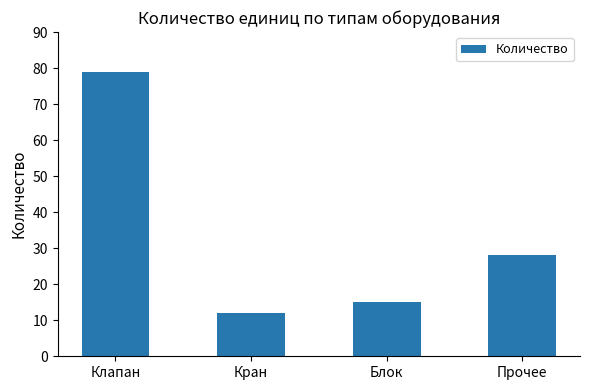

The value at Кран is 12. True or false?

True